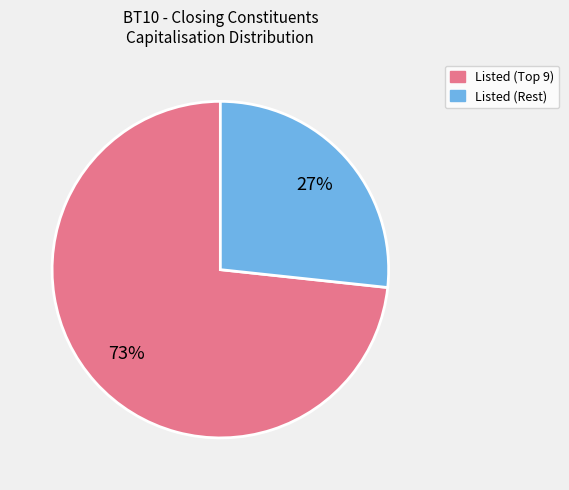

Is there a majority slice in this chart?

Yes